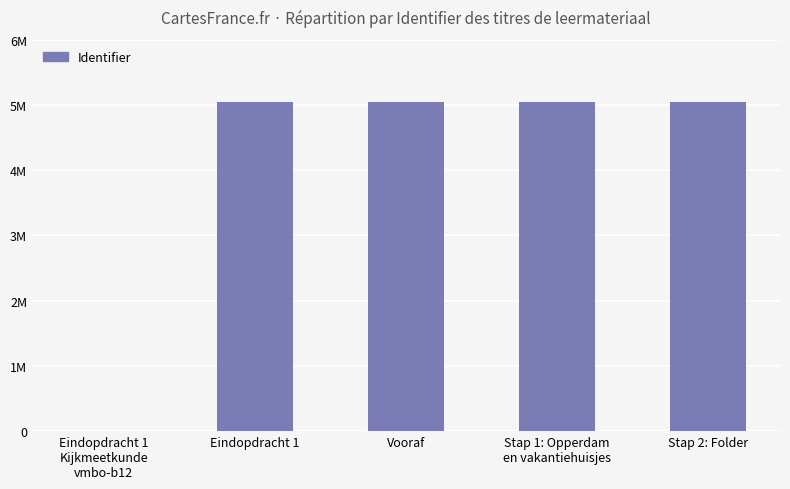

Approximately how many times larger is the value at Vooraf compared to Stap 2: Folder?

1.0